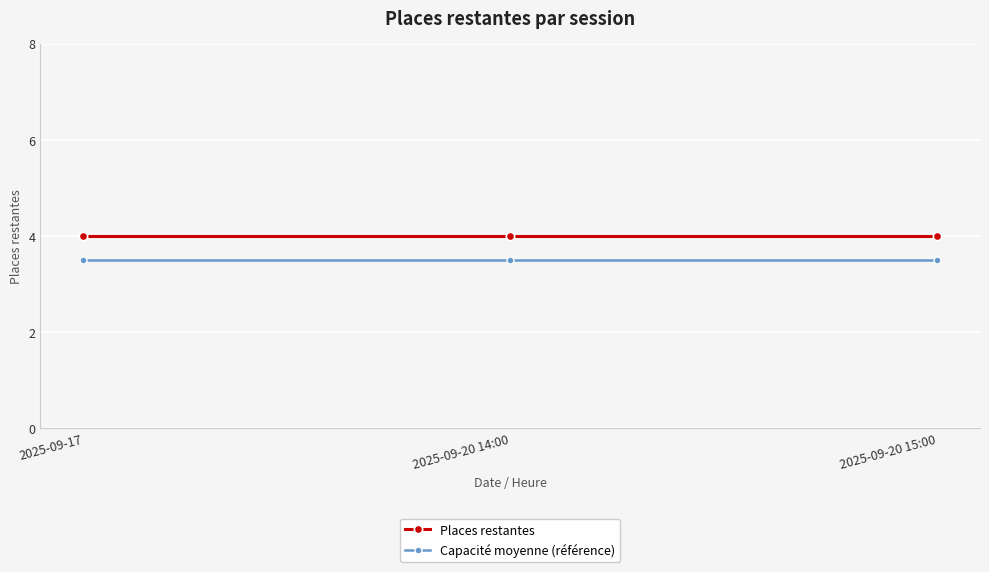

Is the value of Places restantes at 2025-09-20 14:00 greater than the value of Capacité moyenne (référence) at 2025-09-20 14:00?

Yes